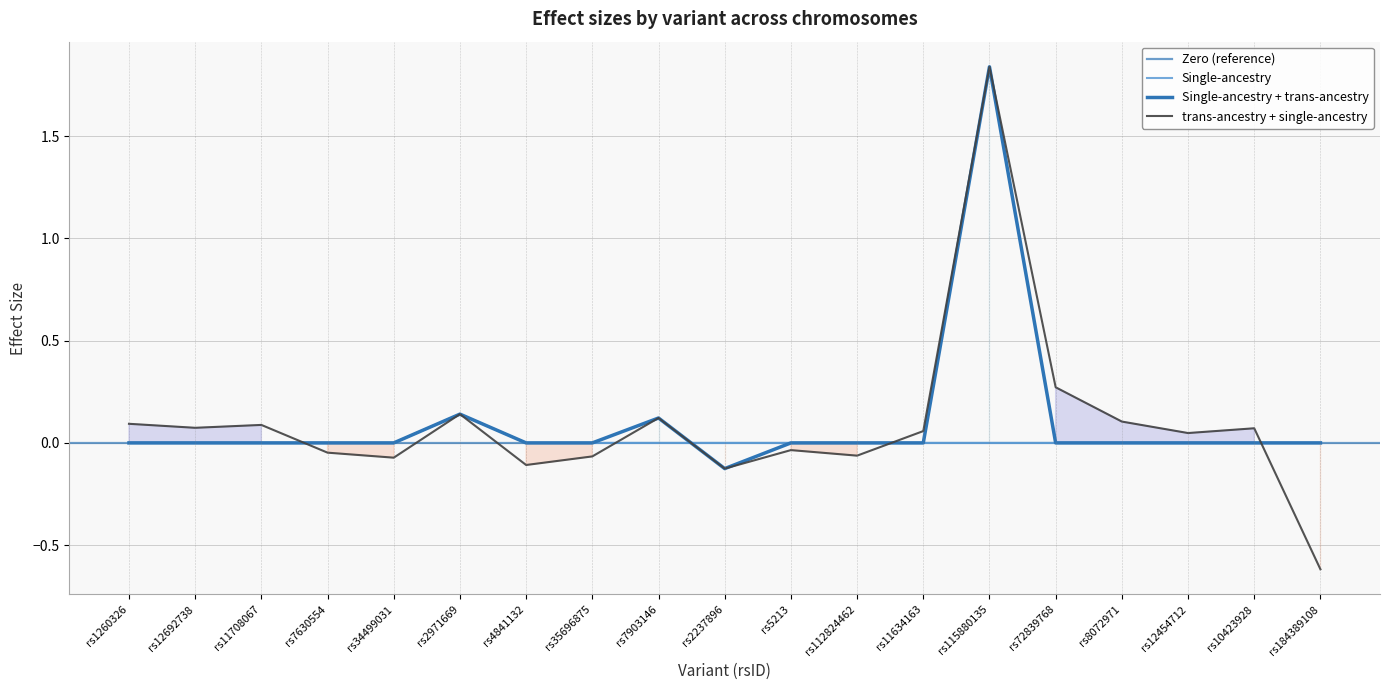

At which category does the chart reach its minimum across all series?

rs184389108